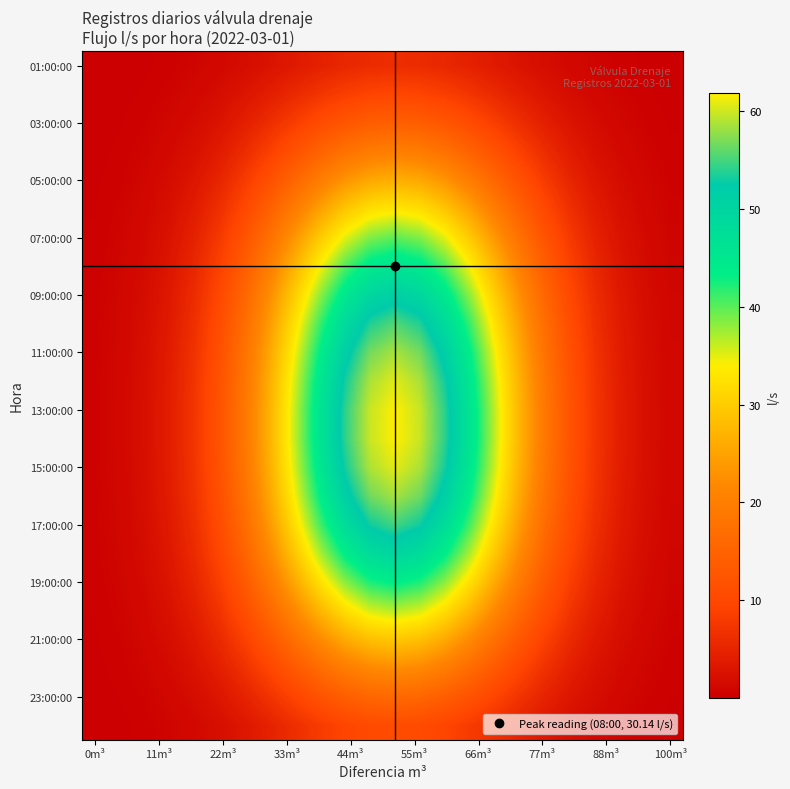

At how many categories does at least one series exceed 19?

11